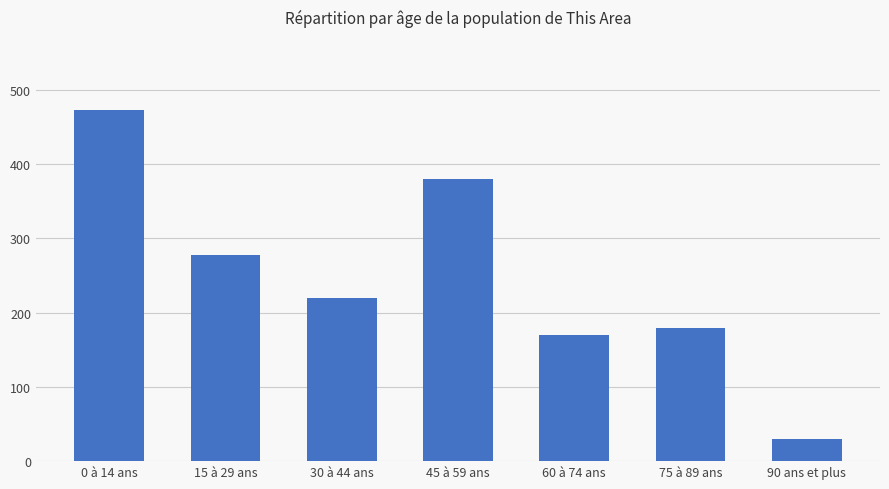

Which category has the lowest value across all series?

90 ans et plus